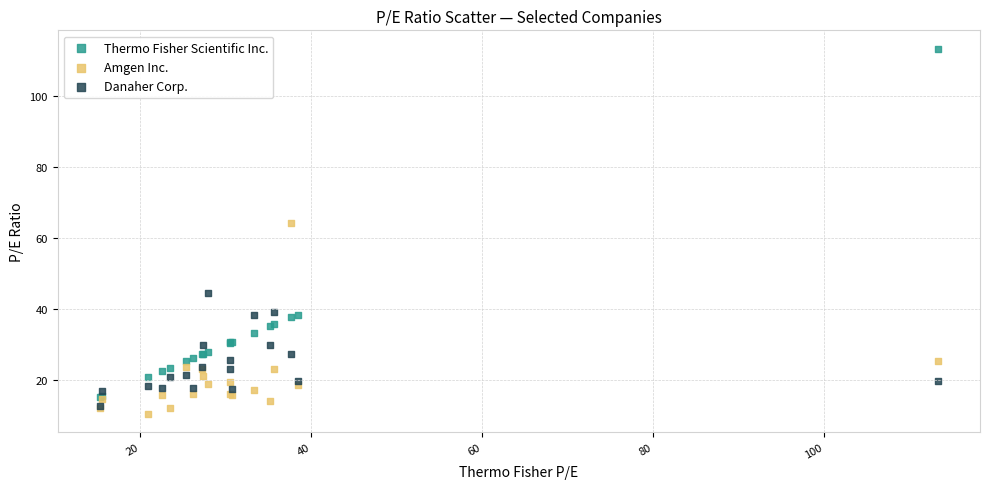

Across all series, what Y value is closest to 61?

64.1